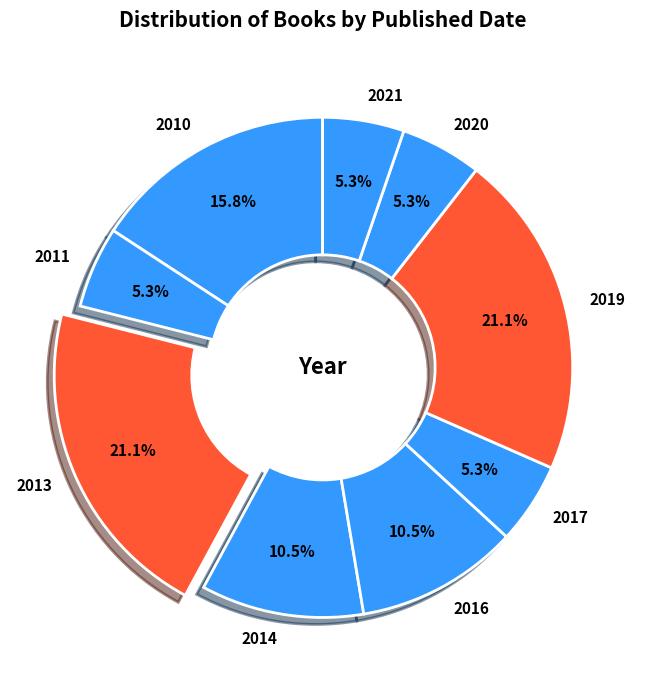

What is the ratio of the value at 2020 to the value at 2010?

0.3